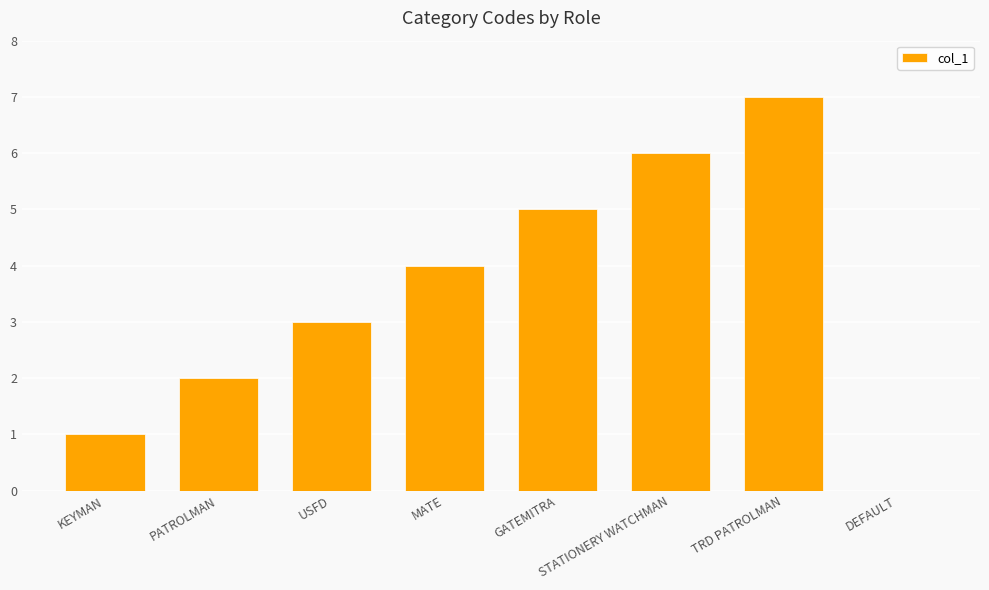

What is the sum of all values?

28